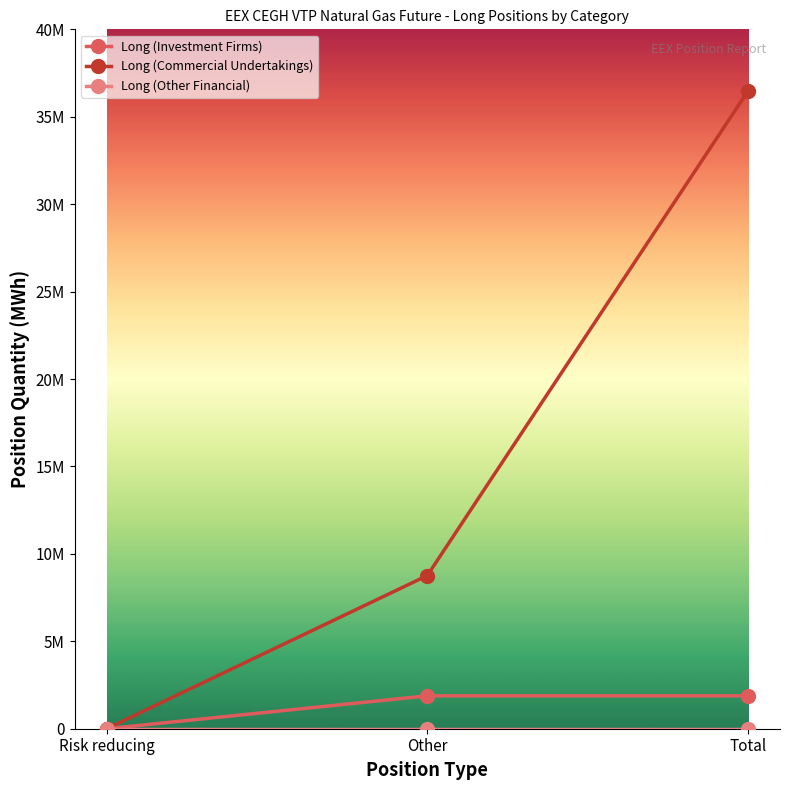

The Long (Investment Firms) series shows 1882457 at Total. True or false?

True